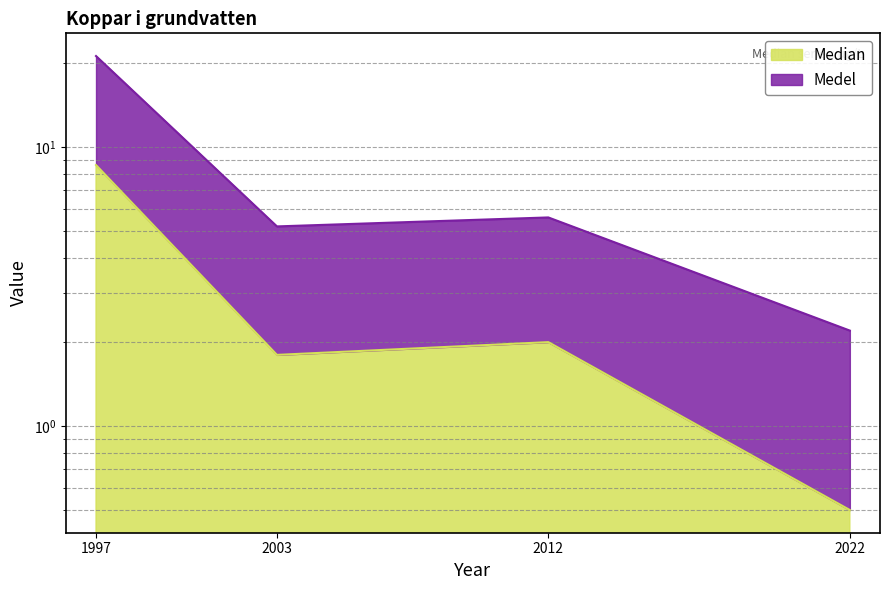

Reading left to right, extract all data points from this chart.

Median: 1997=8.6	2003=1.8	2012=2.0	2022=0.5
Medel: 1997=21.2	2003=5.2	2012=5.6	2022=2.2